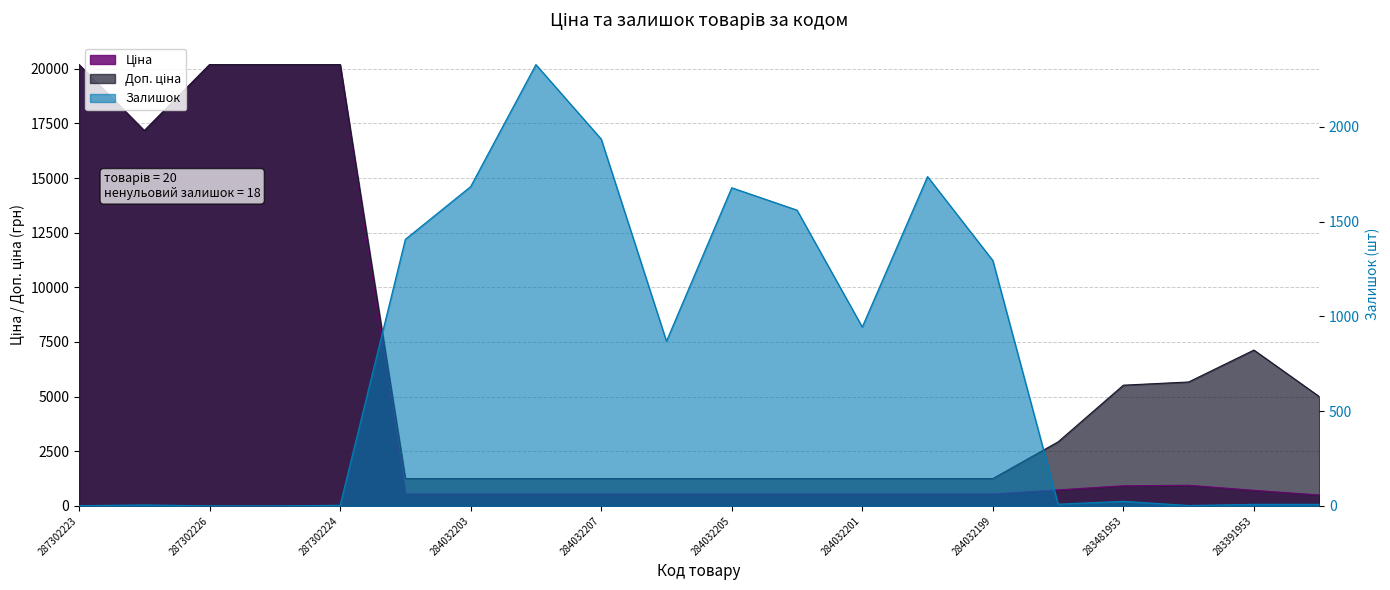

Reading right to left, transcribe all the data shown in this chart.

Ціна: 500.5	713.0	944.9	920.5	732.5	545.0	545.0	545.0	545.0	545.0	545.0	545.0	545.0	545.0	545.0	20186.0	20186.0	20186.0	17165.0	20186.0
Доп. ціна: 5005.4	7129.6	5669.5	5523.0	2930.0	1249.1	1249.1	1249.1	1249.1	1249.1	1249.1	1249.1	1249.1	1249.1	1249.1	20186.0	20186.0	20186.0	17165.0	20186.0
Залишок: 8.0	8.0	2.0	24.0	9.0	1295.0	1738.0	944.0	1561.0	1679.0	869.0	1936.0	2329.0	1685.0	1407.0	3.0	0.0	0.0	5.0	1.0